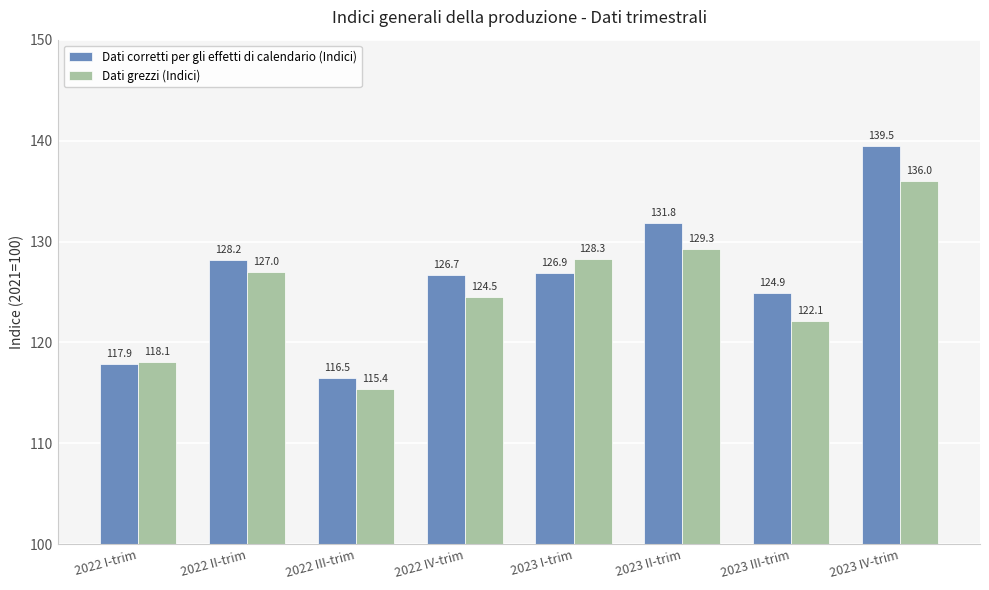

What is the greatest value displayed?

139.5